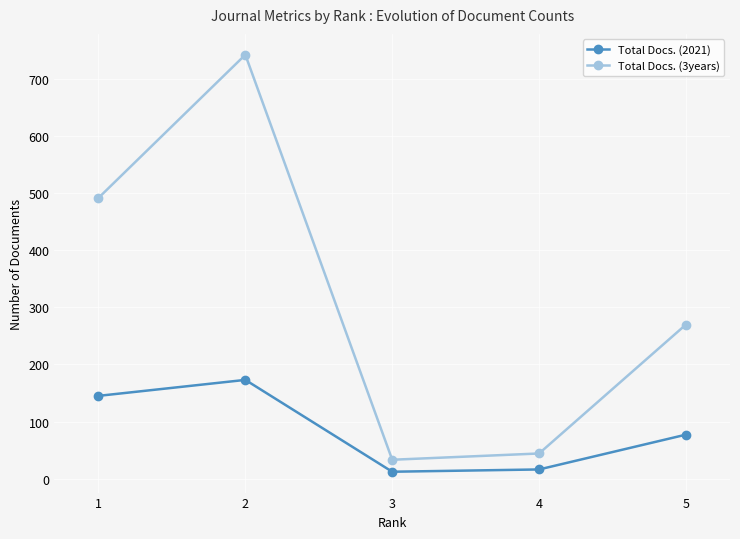

In Total Docs. (2021), how many points are lower than both neighbors (excluding endpoints)?

1